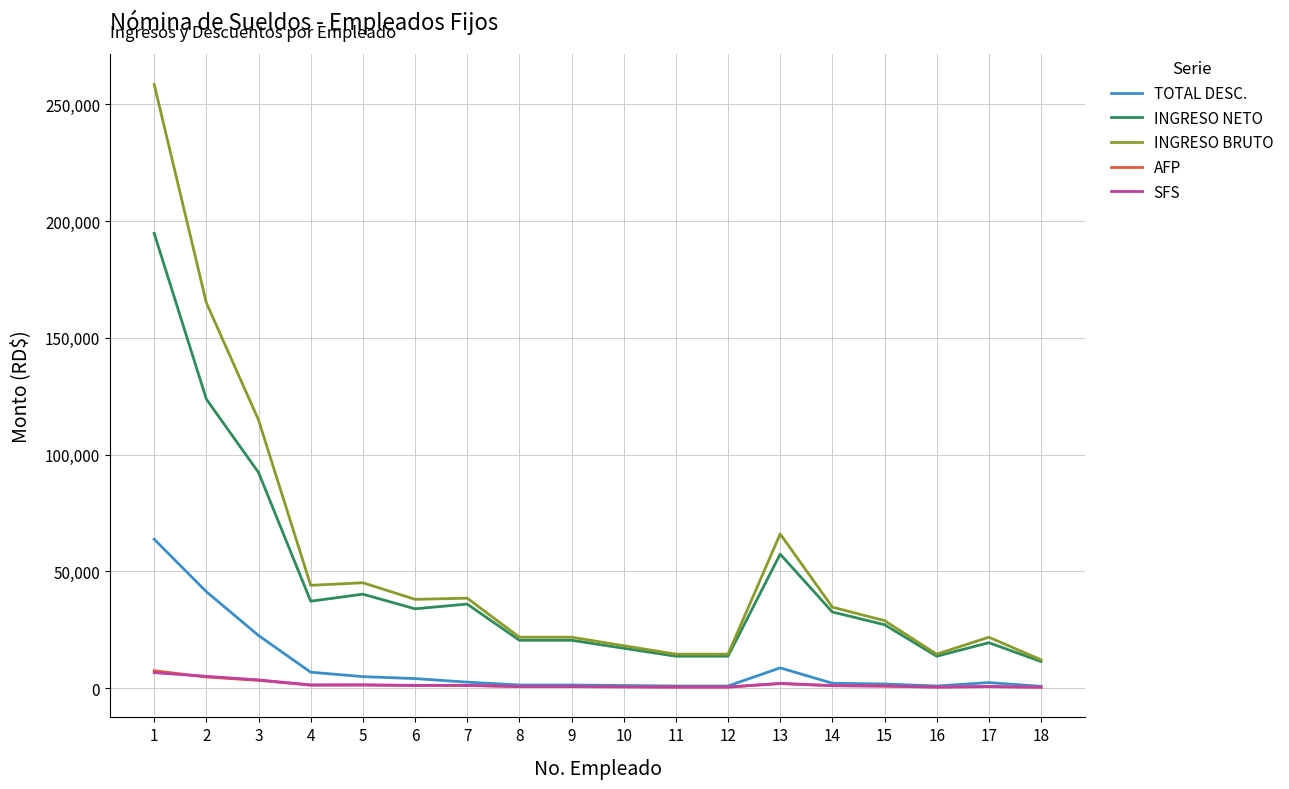

What is the difference between the highest and lowest values at 18?

11752.7